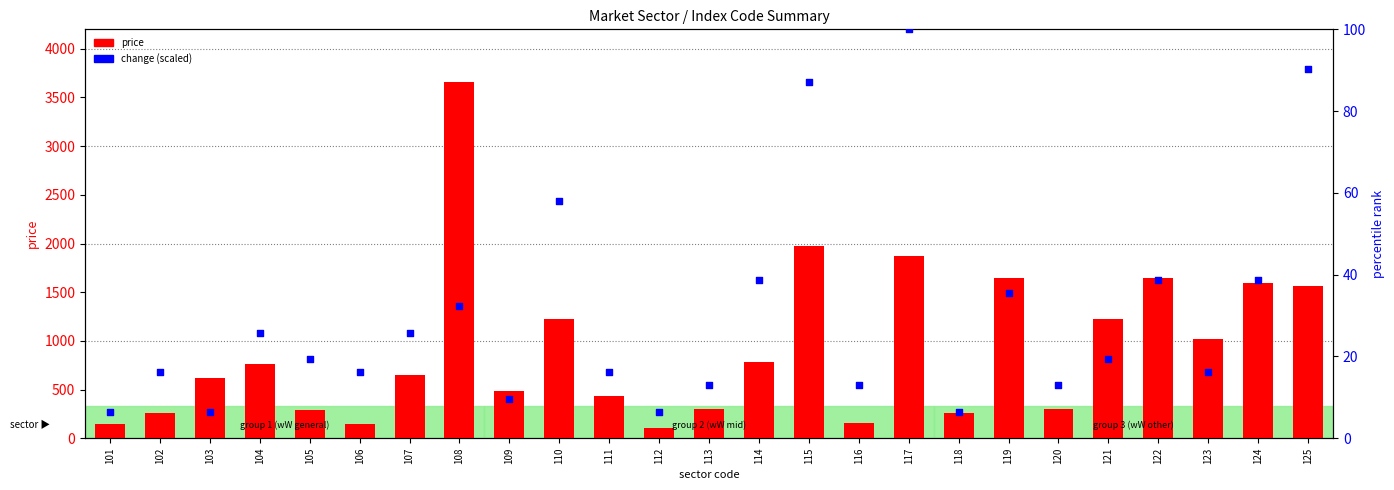

Which series reaches the maximum Y coordinate?

price